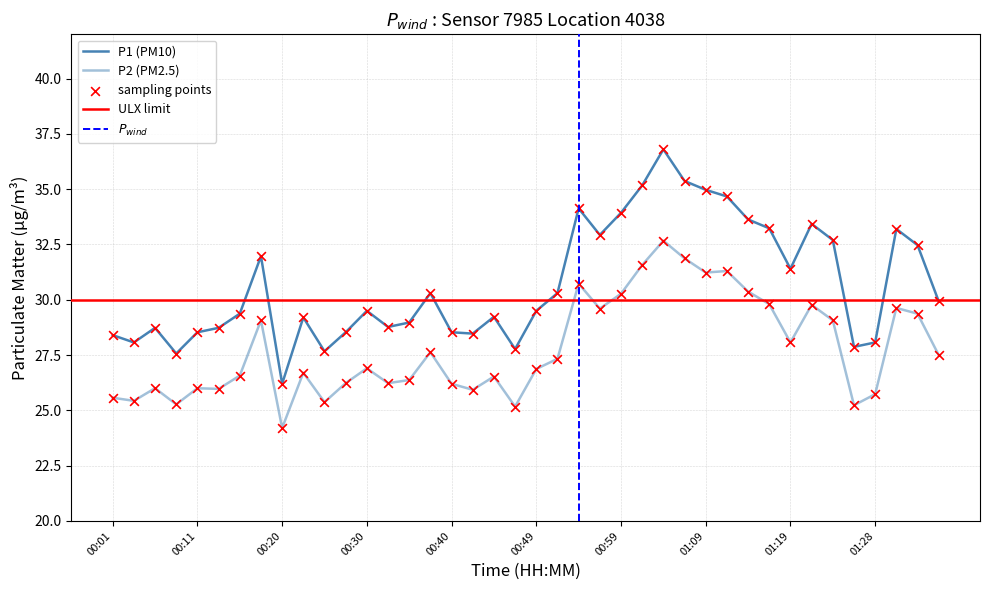

Which series has the largest total across all categories?

P1